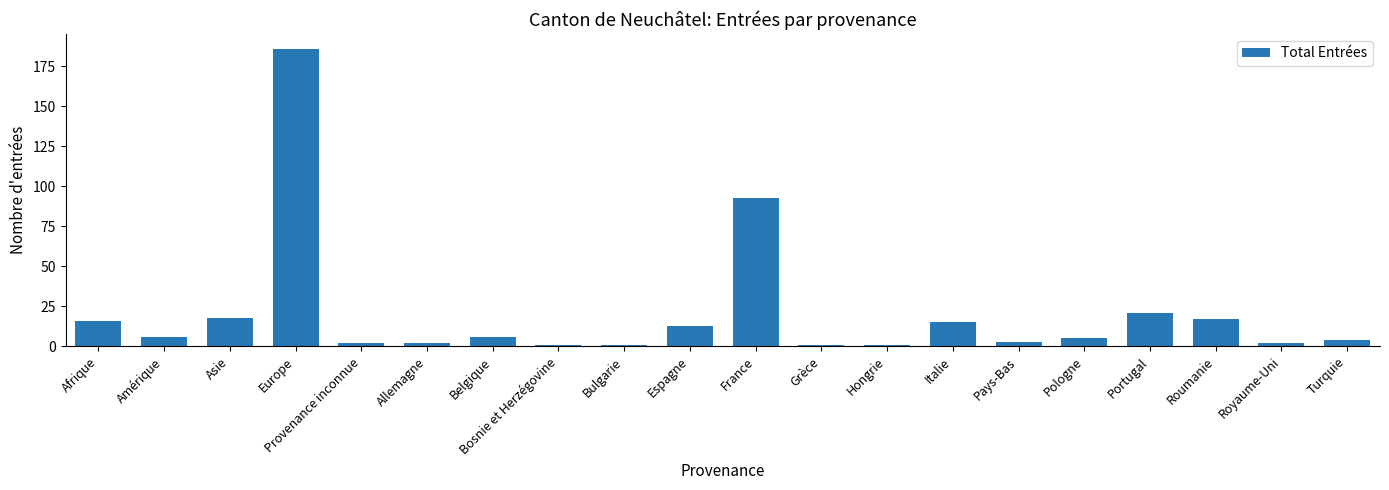

What is the label of the 2nd bar from the left?

Amérique